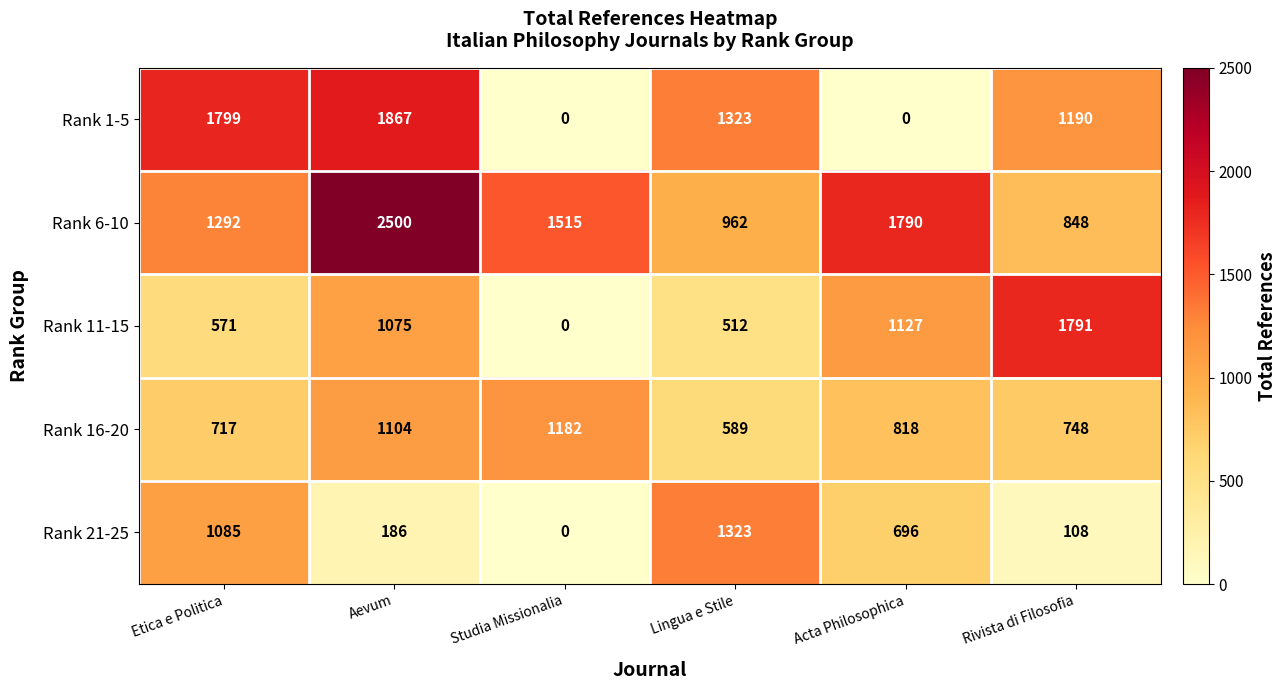

Which series has the largest total across all categories?

Rank 6-10